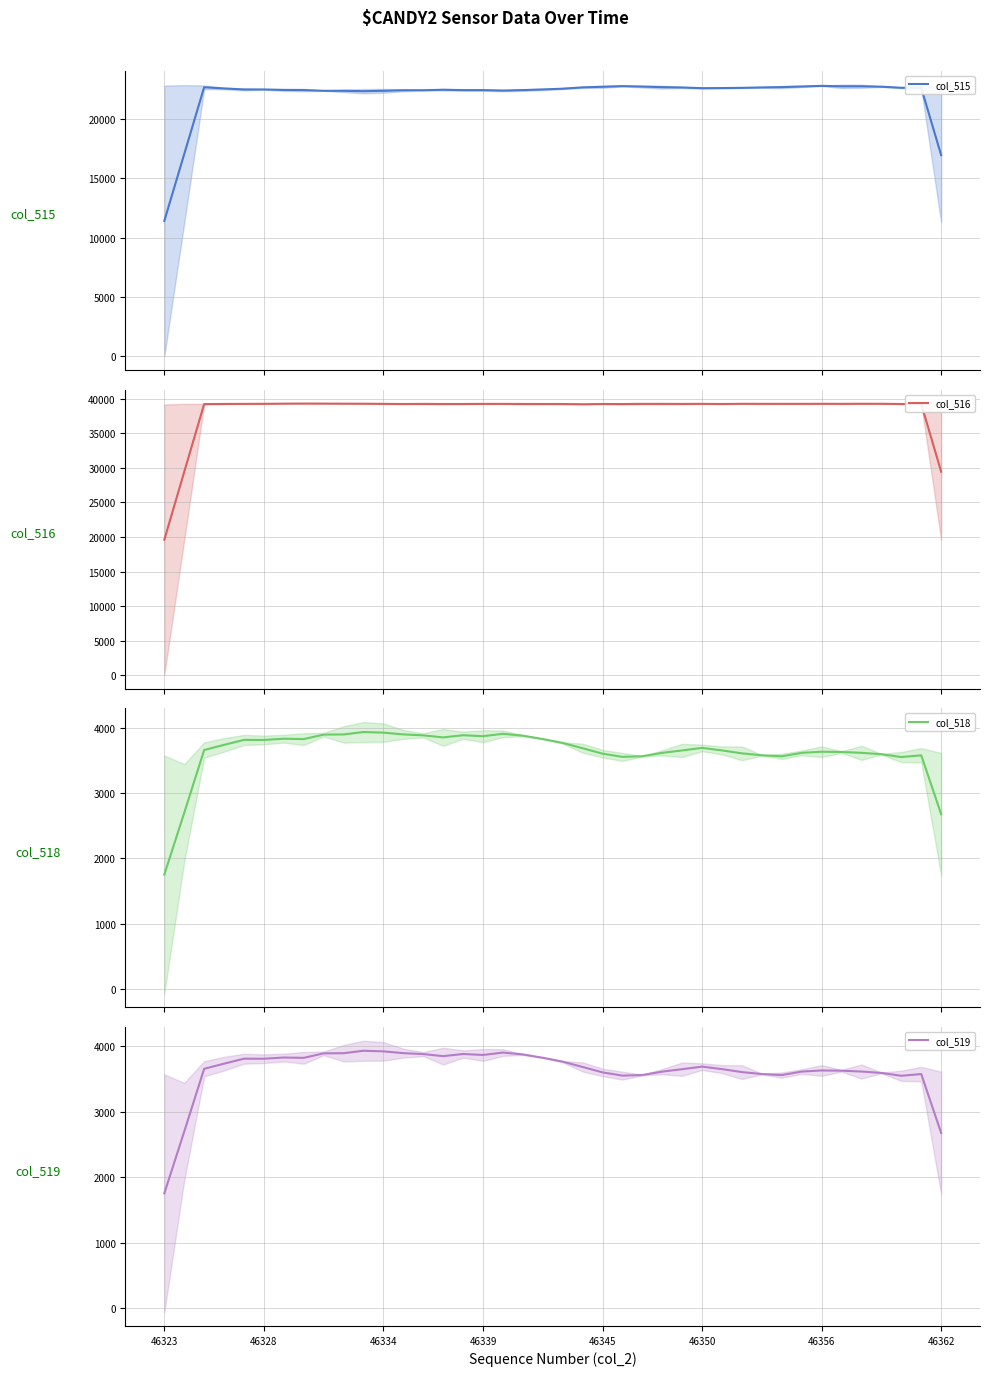

The value of col_516 at 26 is 39228.8. True or false?

True